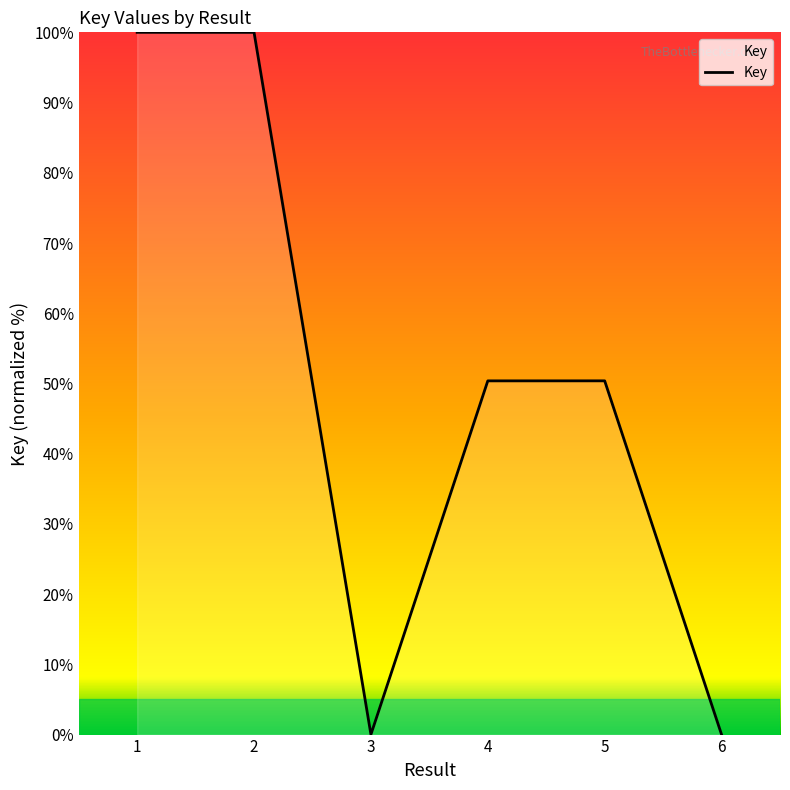

Is it true that the value at 2 is 148.7?

False